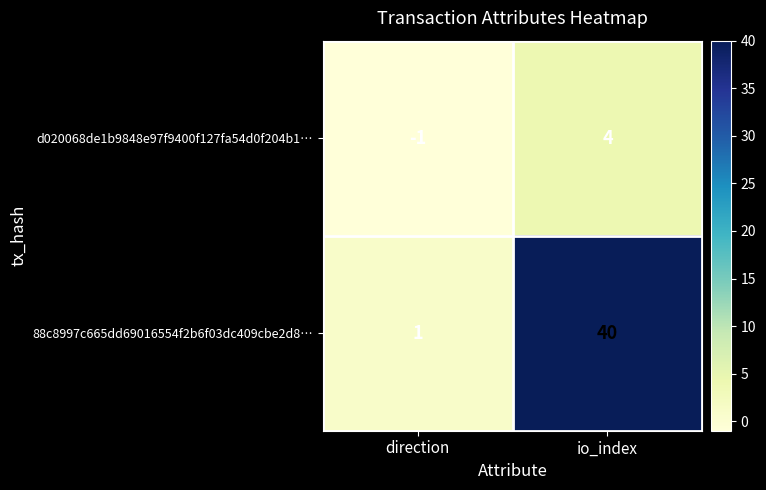

What is the difference between the d020068de1b9848e97f9400f127fa54d0f204b1… values at direction and io_index?

5